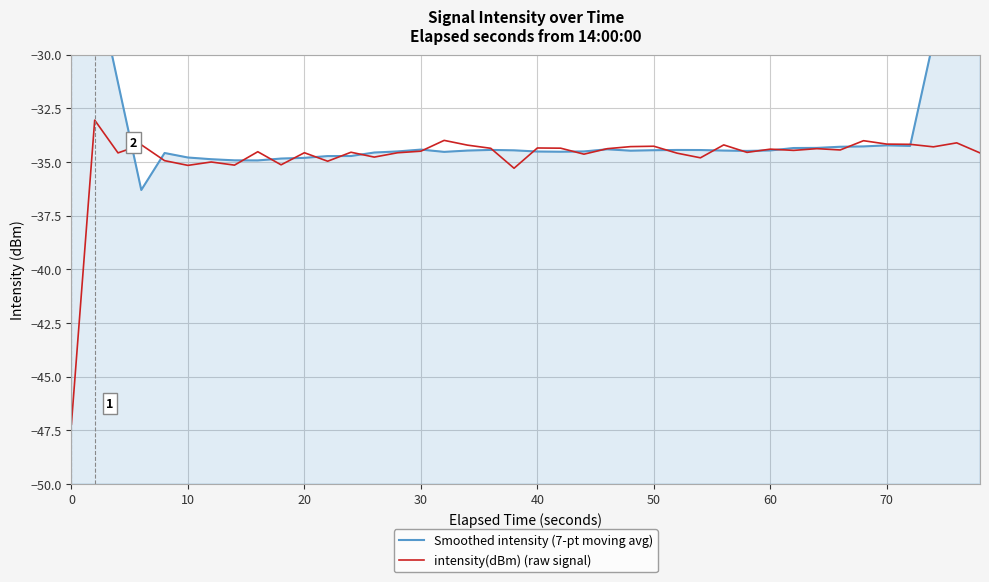

After their last crossing, which series has the higher values: intensity(dBm) (raw signal) or Smoothed intensity (7-pt moving avg)?

Smoothed intensity (7-pt moving avg)